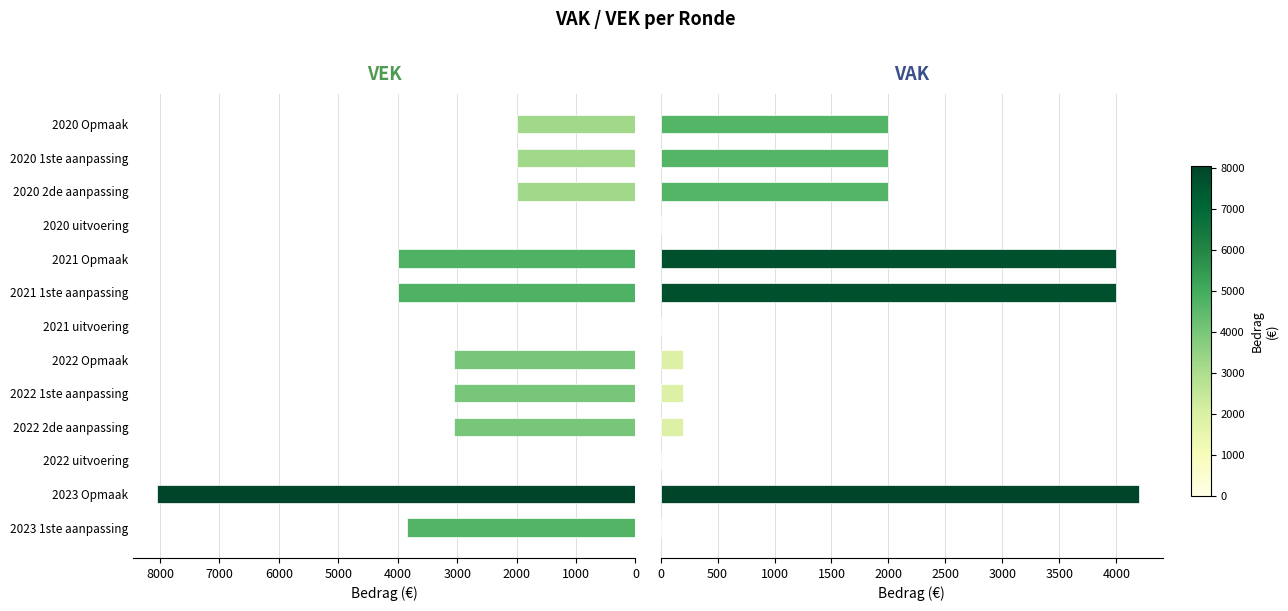

Rank the series at 2021 1ste aanpassing from highest to lowest value.

VEK, VAK